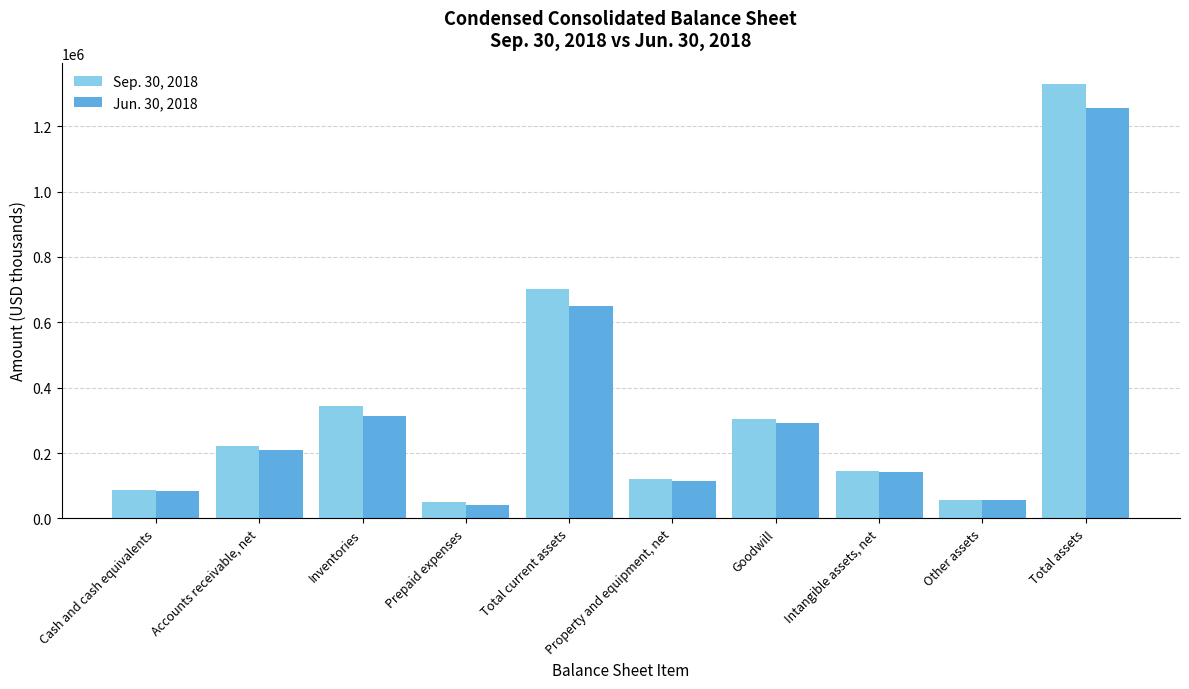

How many groups of bars are there?

10